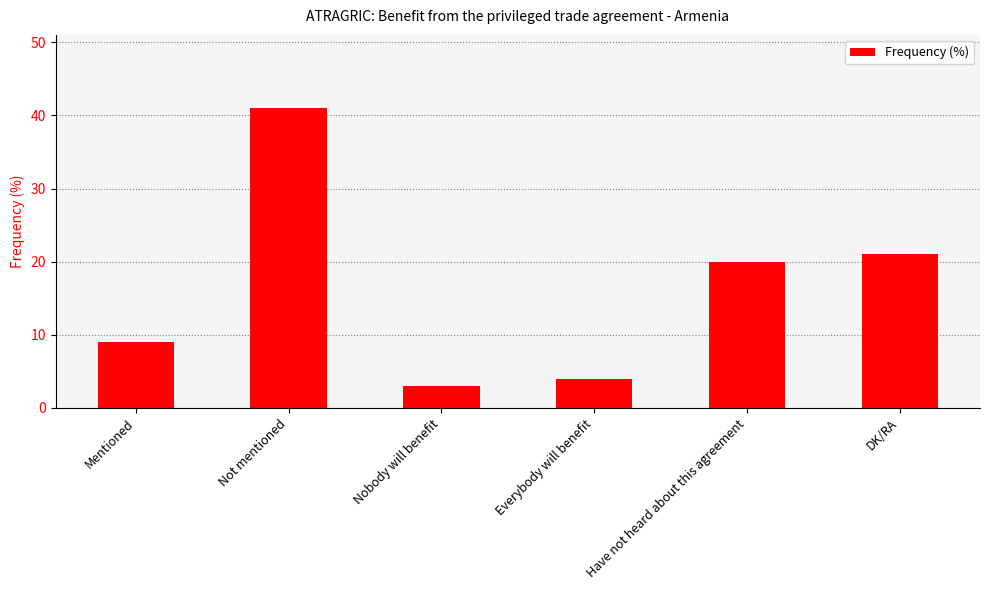

Which has a higher value, DK/RA or Everybody will benefit?

DK/RA